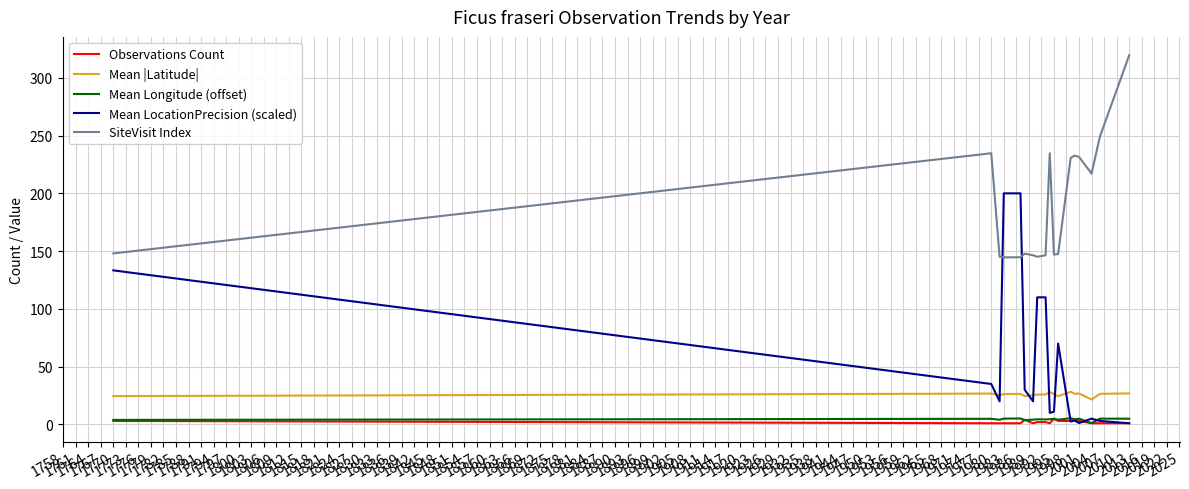

Does the chart display data point markers on the line(s)?

No